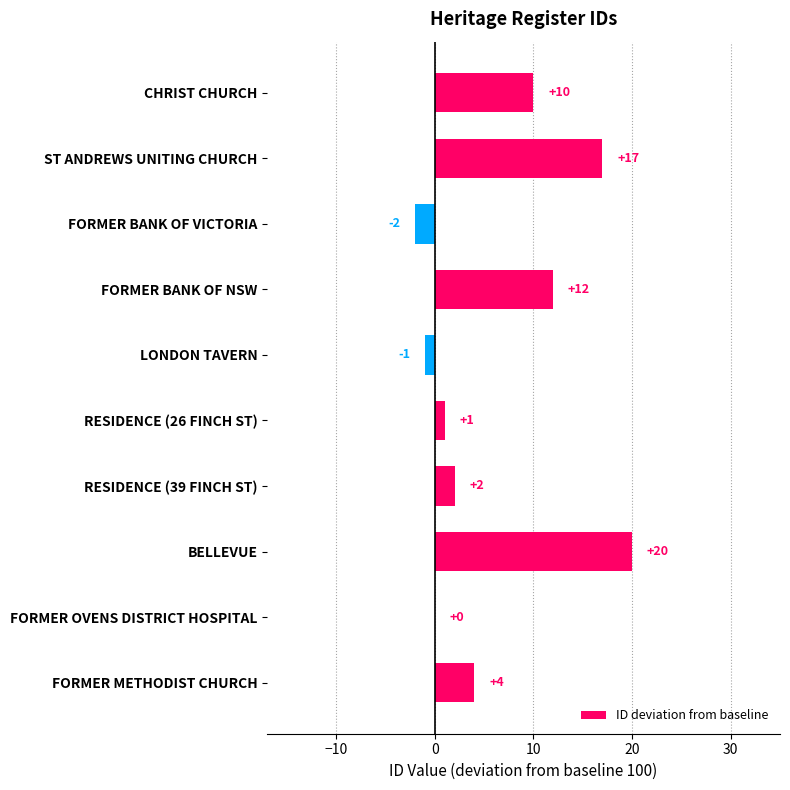

What is the change in value from RESIDENCE (39 FINCH ST) to FORMER METHODIST CHURCH?

+2